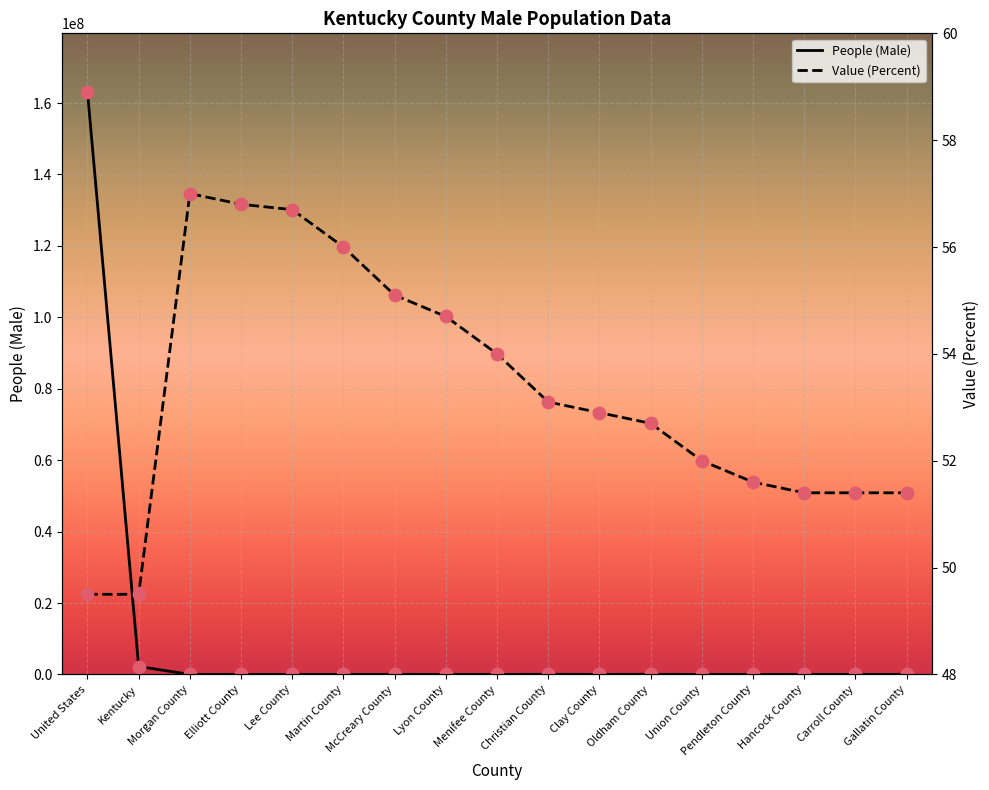

What are all the series names shown in the legend?

People (Male), Value (Percent)